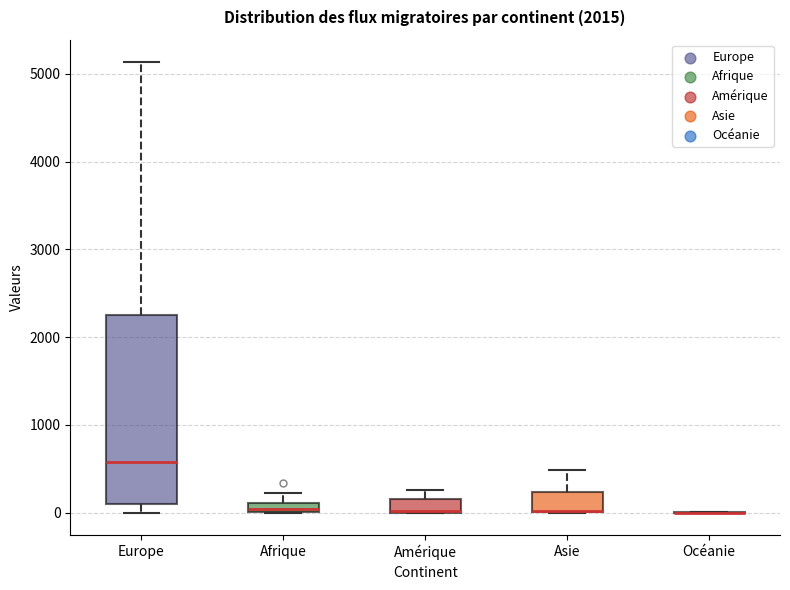

Where is the lower edge of the box for Afrique on the y-axis? The values are not printed on the chart, so give them approximately, as read against the axis.

0